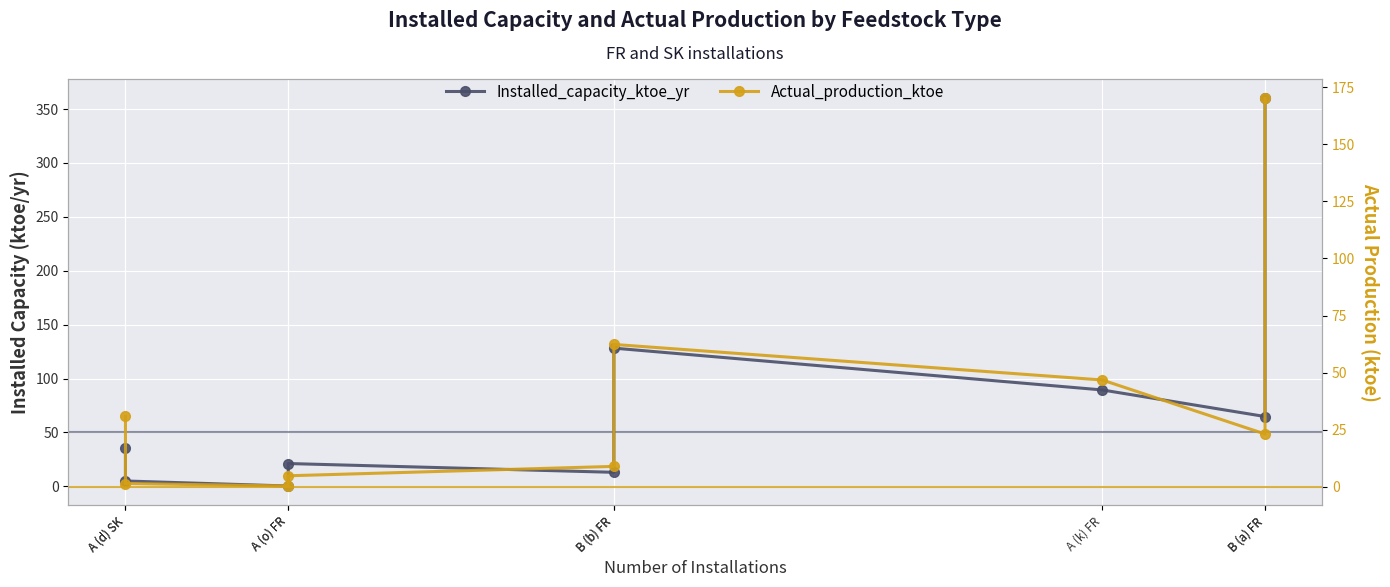

Between A (o) FR and B (a) FR, which is larger?

B (a) FR